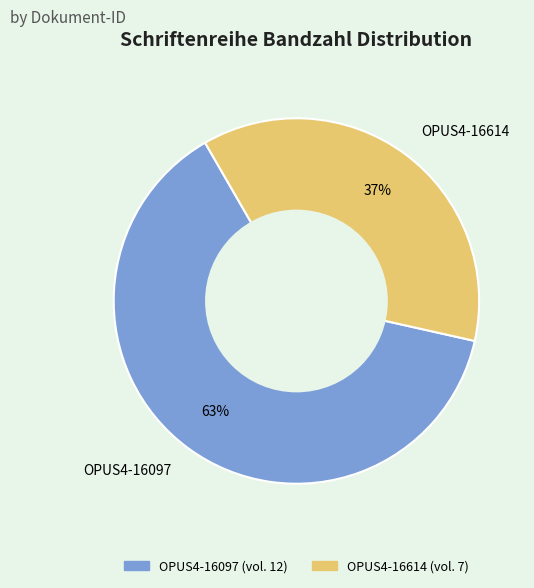

The OPUS4-16614 slice represents 37% of the pie. True or false?

True